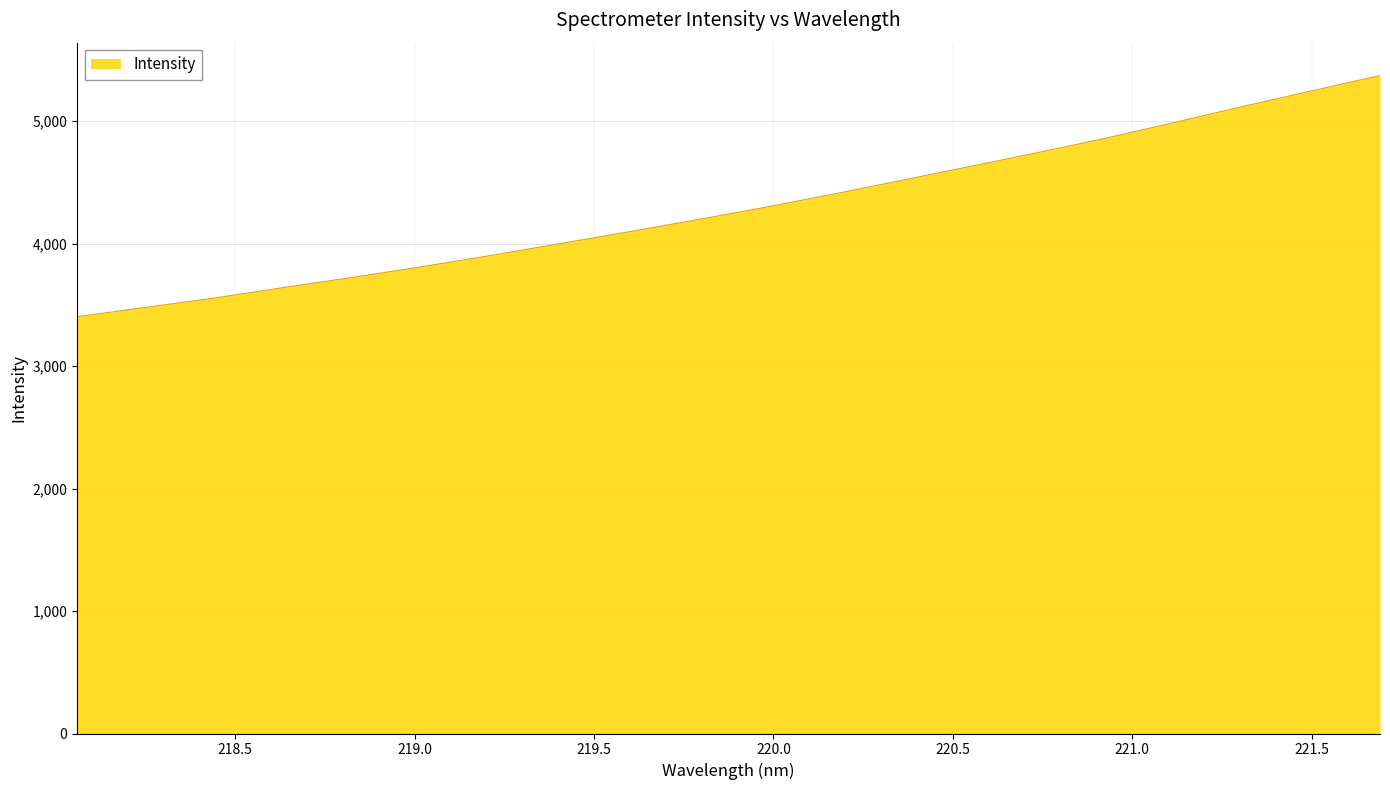

Count the number of data series in this chart.

1